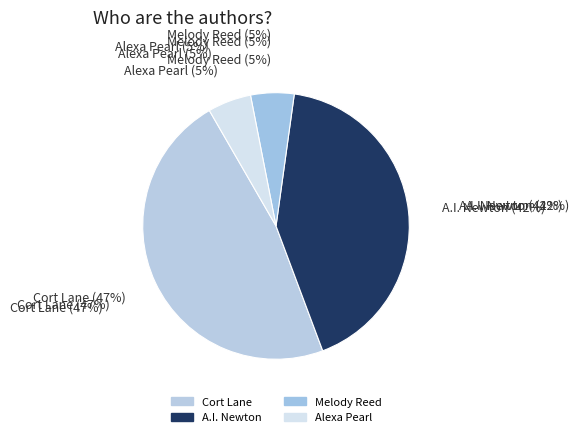

How many segments does this pie chart have?

4